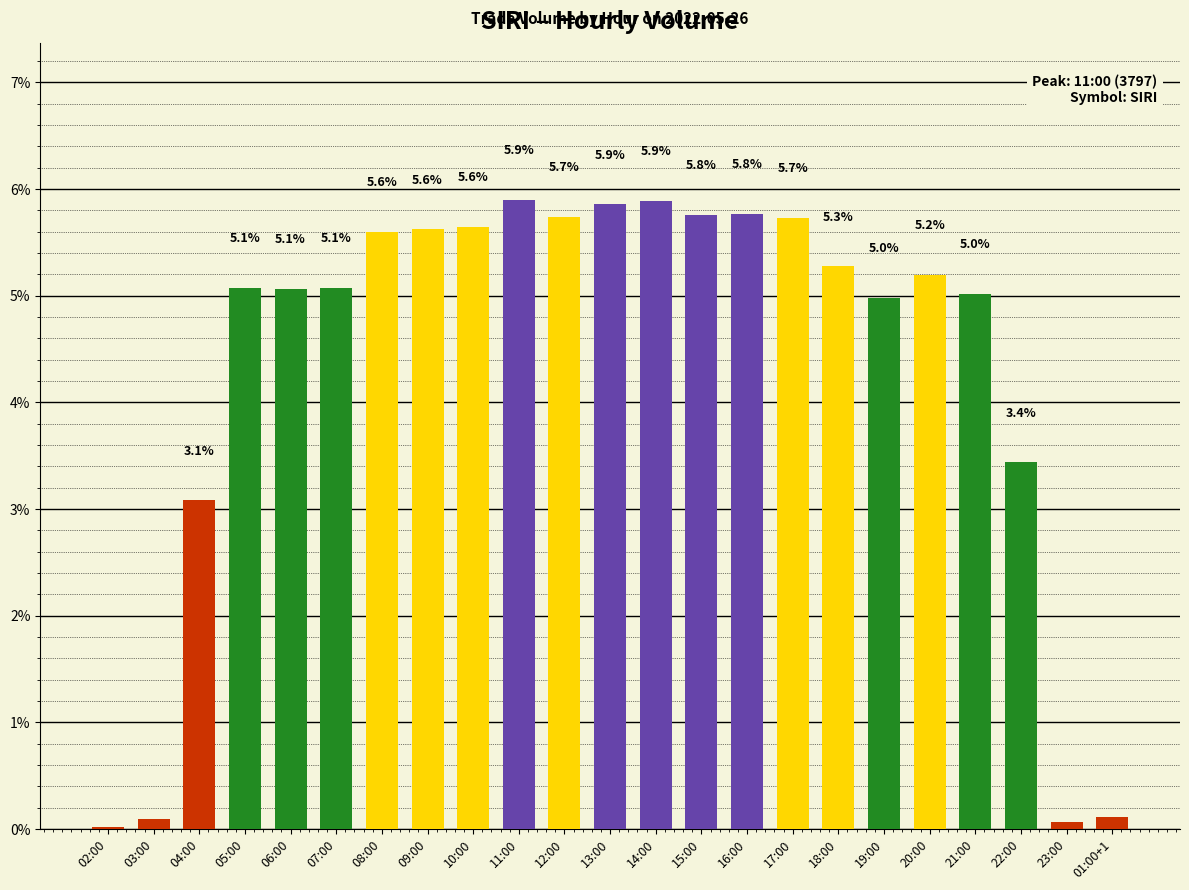

What is the approximate value at 21:00?

5.0